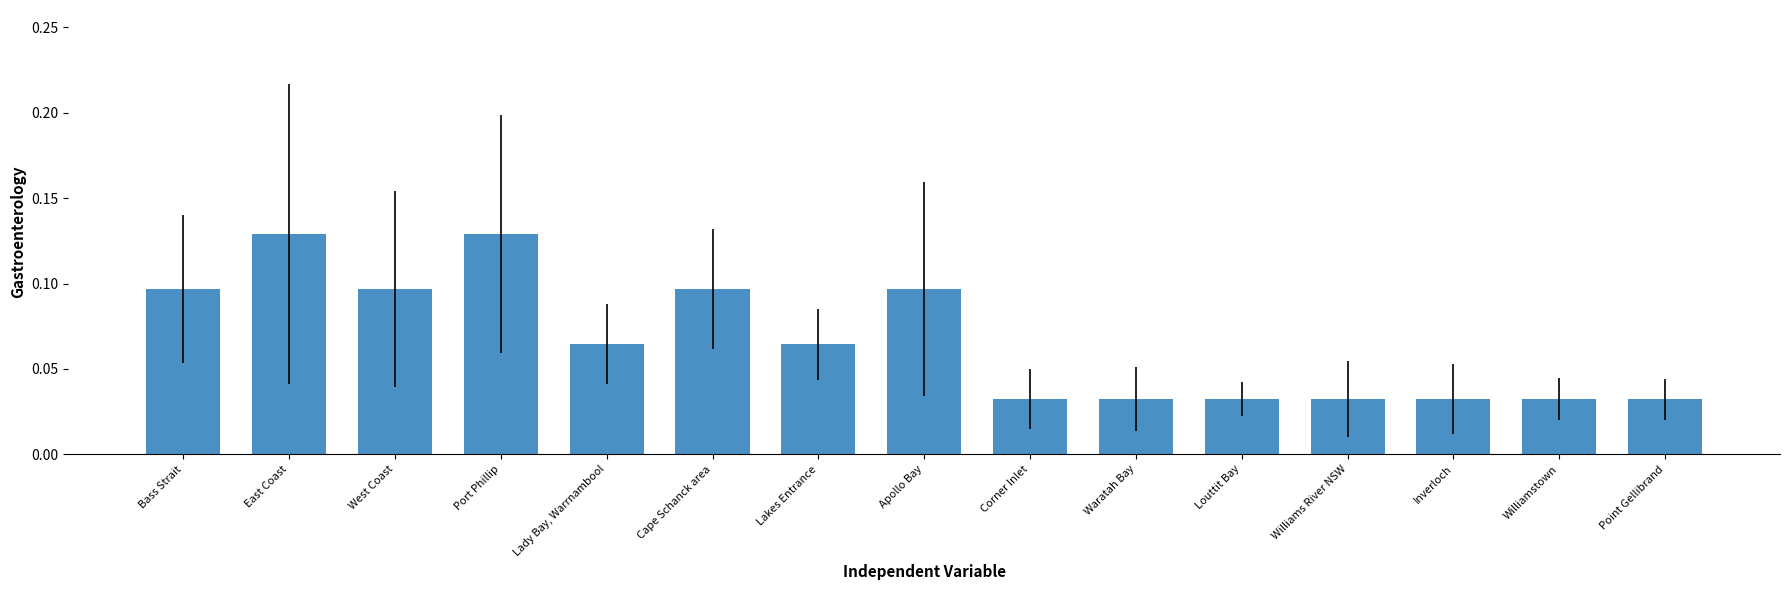

What is the sum of all values?

1.0